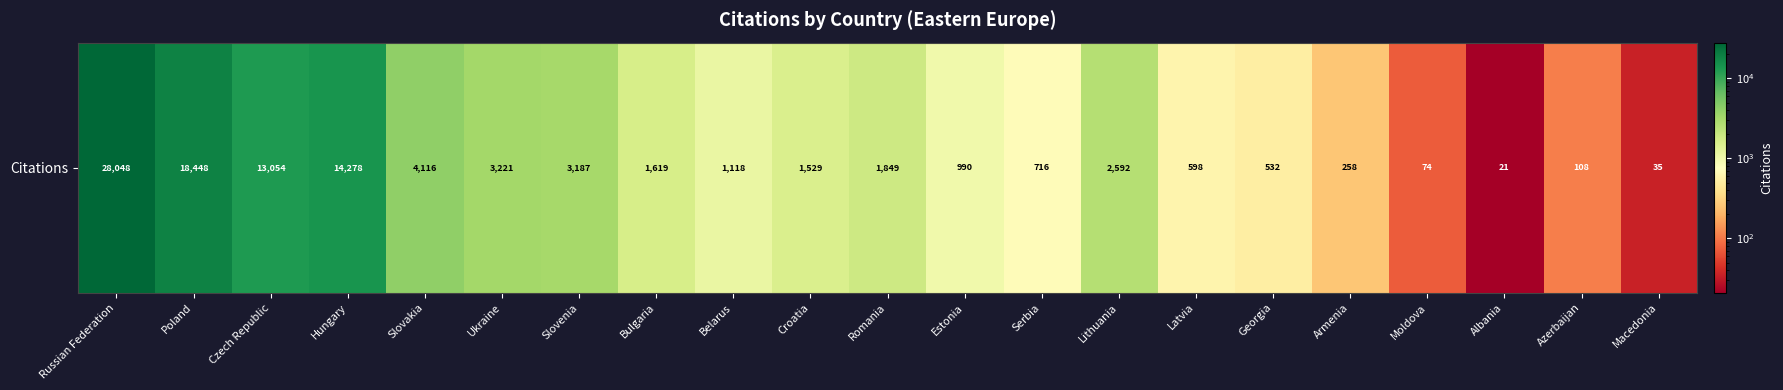

The value at Lithuania is 4606. True or false?

False